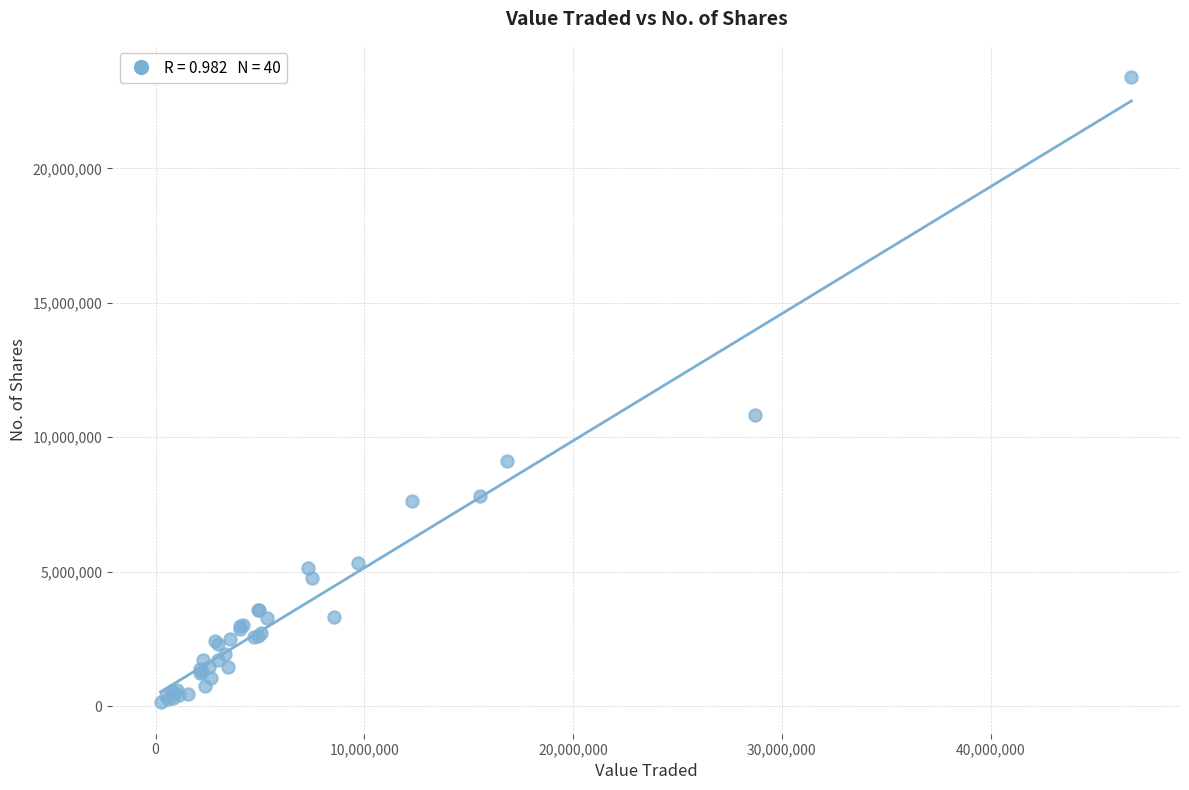

What Y value in the scatter plot is closest to 11764730?

10808449